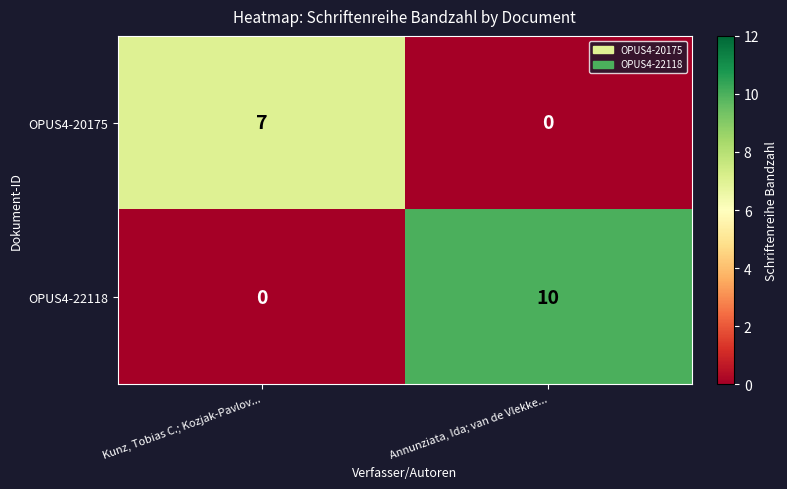

What is the spread (max minus min) of values at Annunziata, Ida; van de Vlekke...?

10